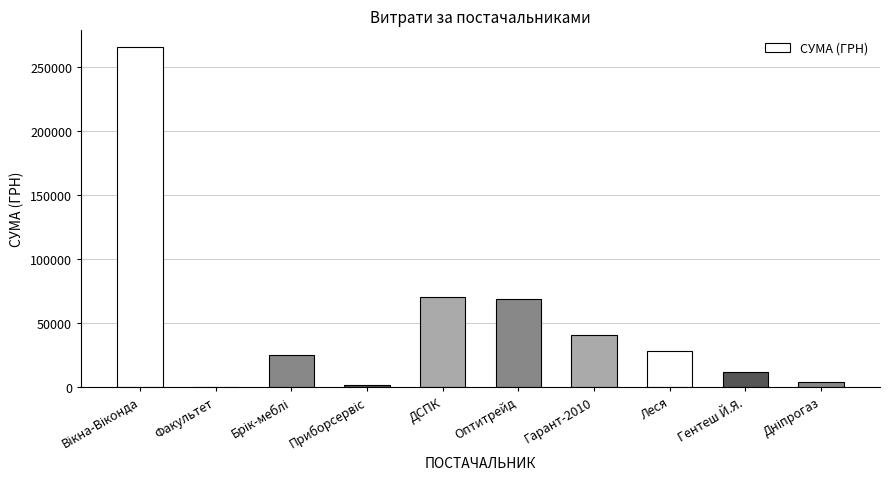

What is the approximate value at Оптитрейд?

68477.7